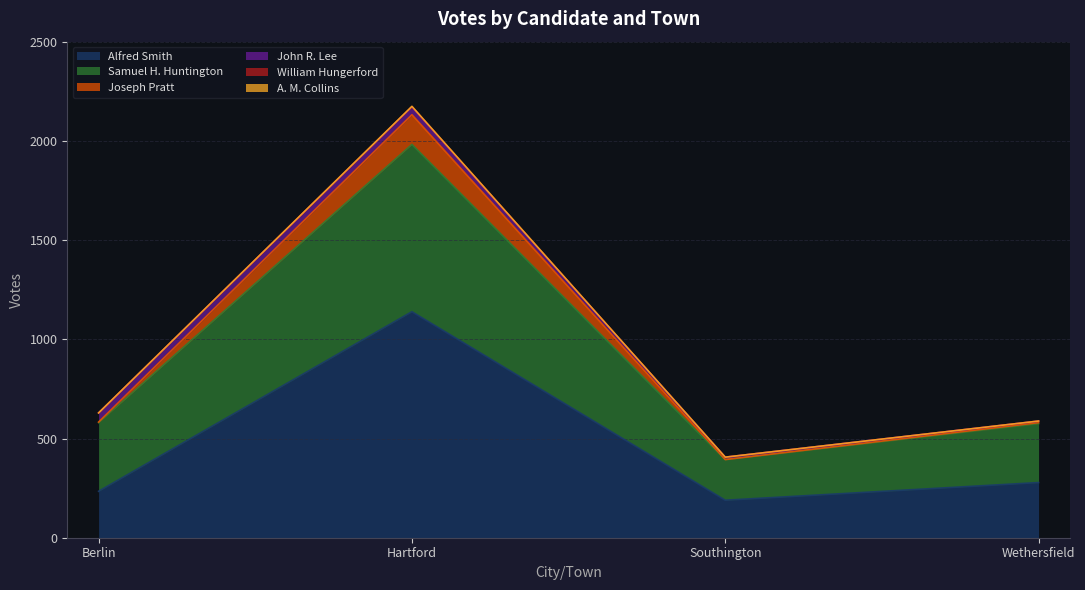

What is the total value across all series at Southington?

406